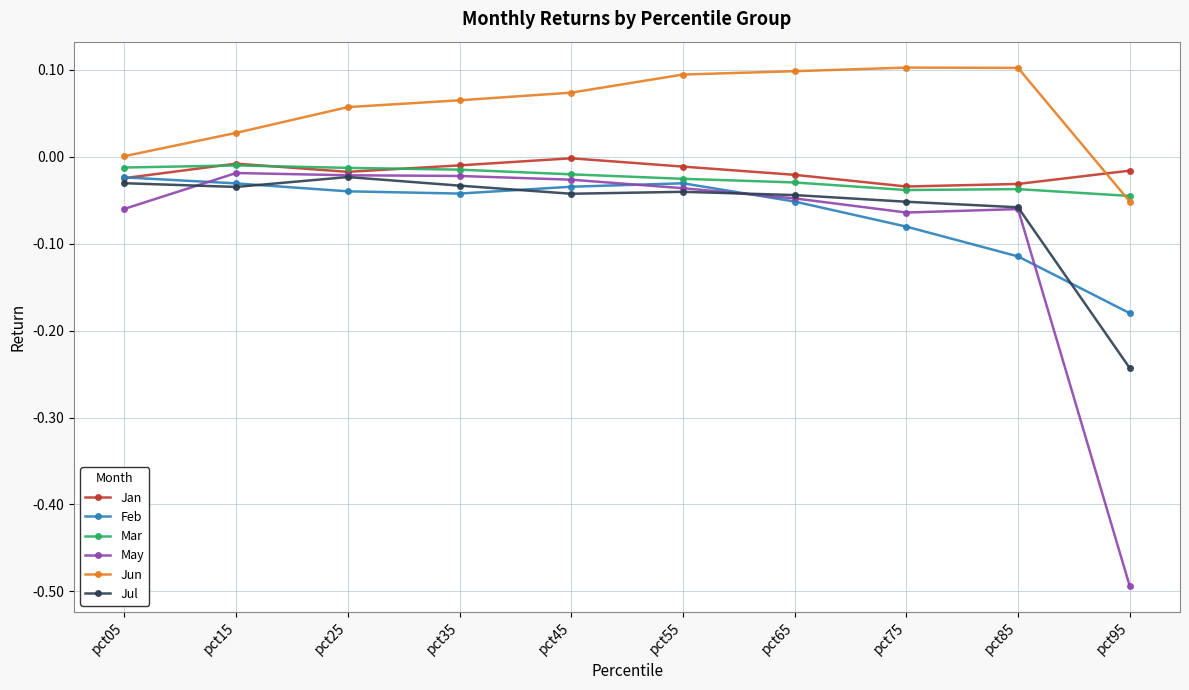

True or false: Feb and May intersect in this chart.

True